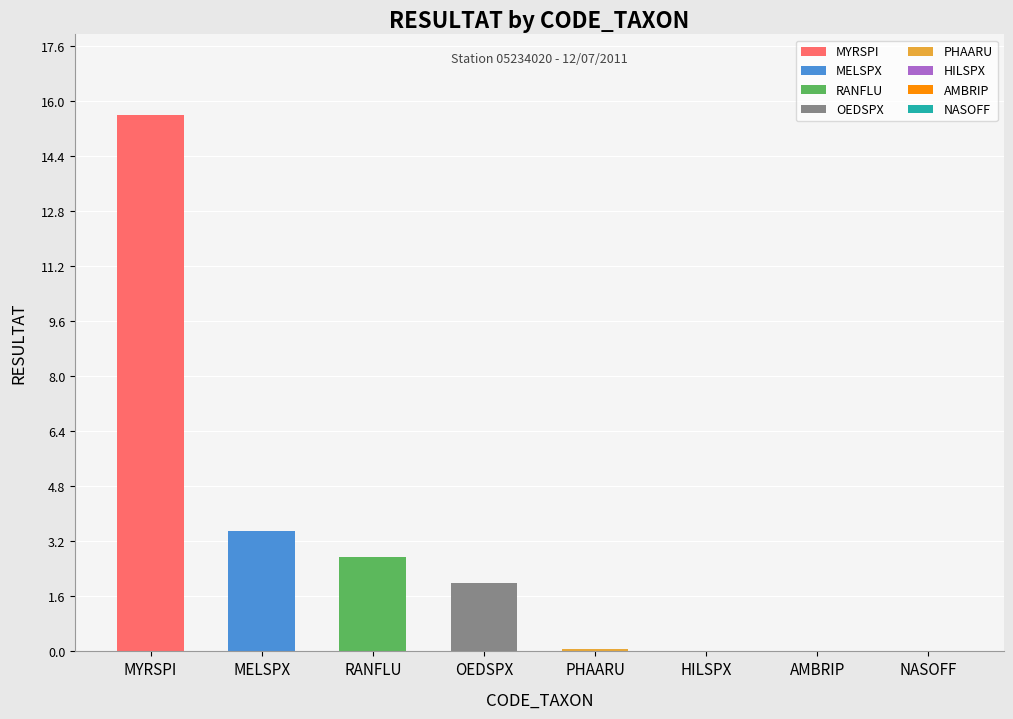

Is it true that the value at MYRSPI is 15.6?

True